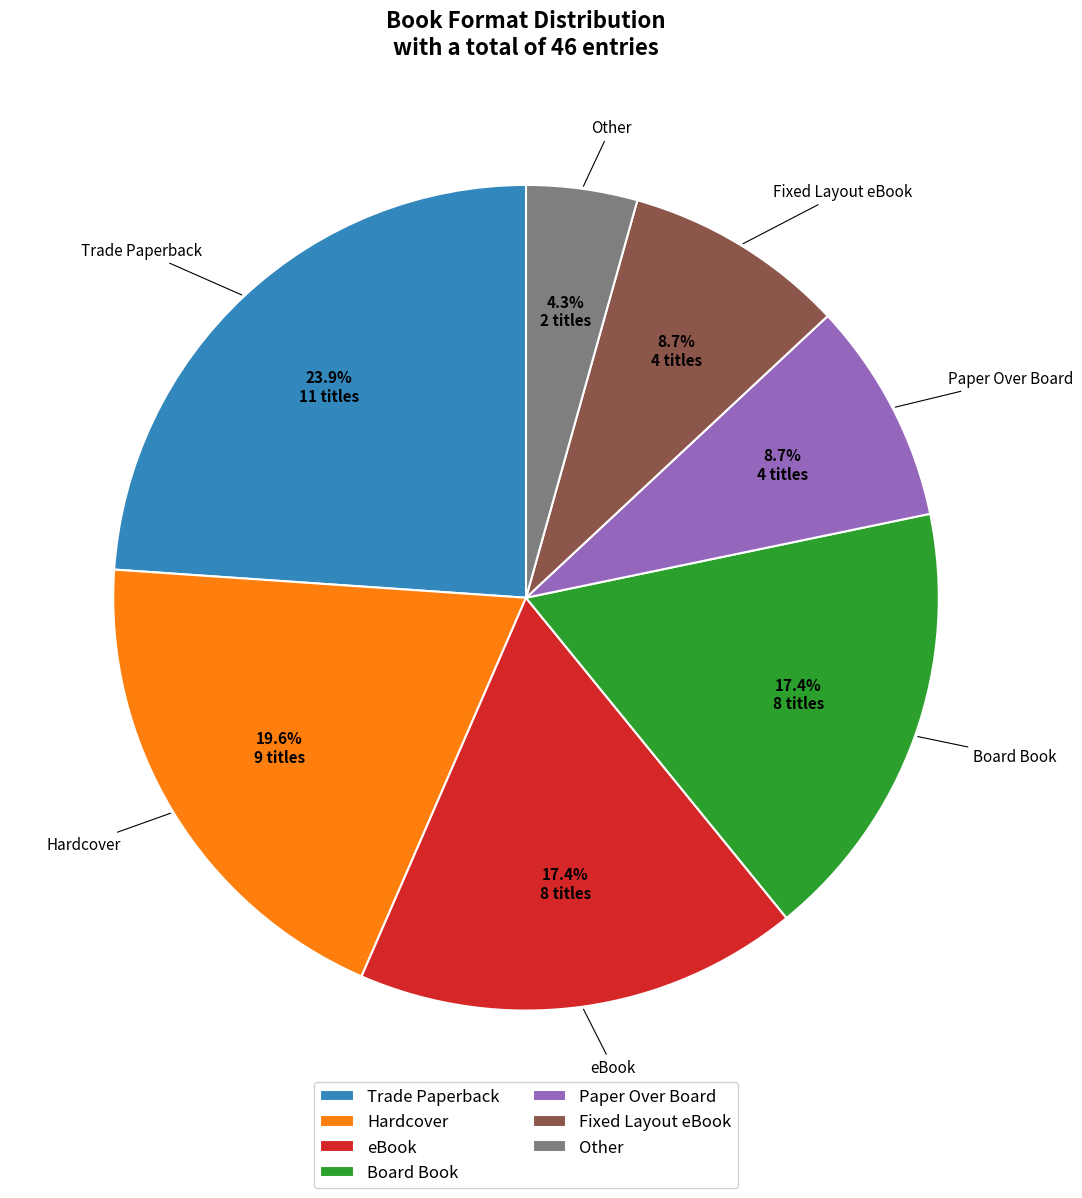

What is the total percentage of Fixed Layout eBook and Paper Over Board?

17.4%